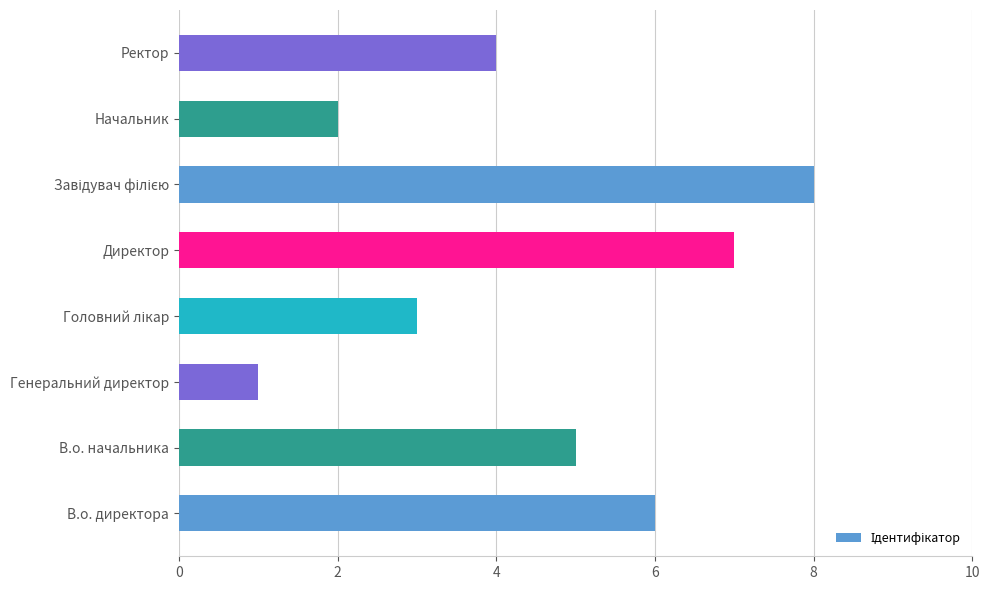

What is the ratio of the value at В.о. директора to the value at В.о. начальника?

1.2